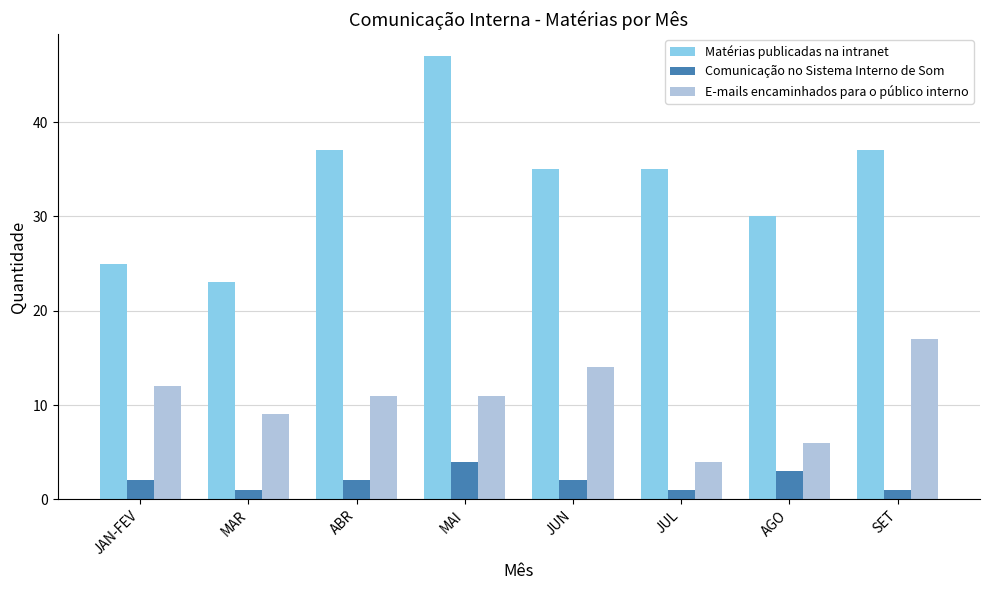

Reading left to right, list all the values displayed in this chart.

Matérias publicadas na intranet: 25	23	37	47	35	35	30	37
Comunicação no Sistema Interno de Som: 2	1	2	4	2	1	3	1
E-mails encaminhados para o público interno: 12	9	11	11	14	4	6	17